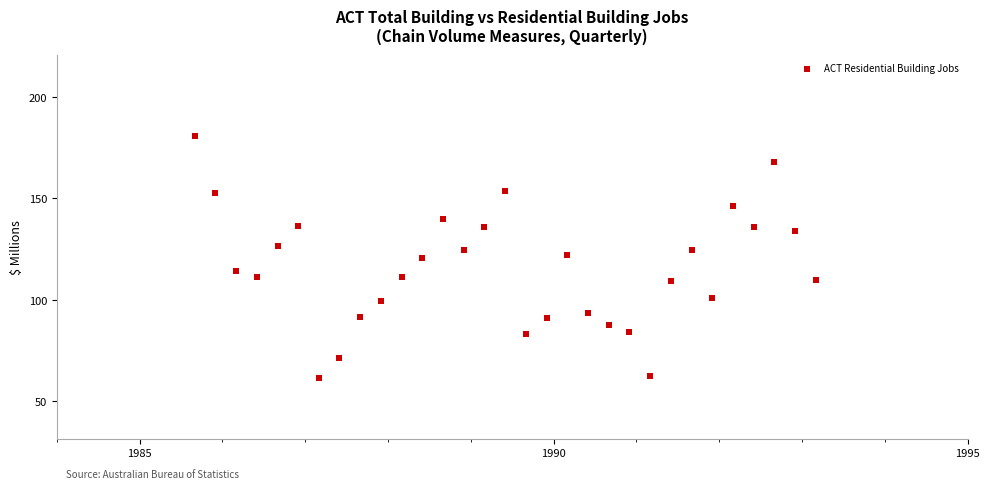

What is the range of Y values (max minus min)?

119.5